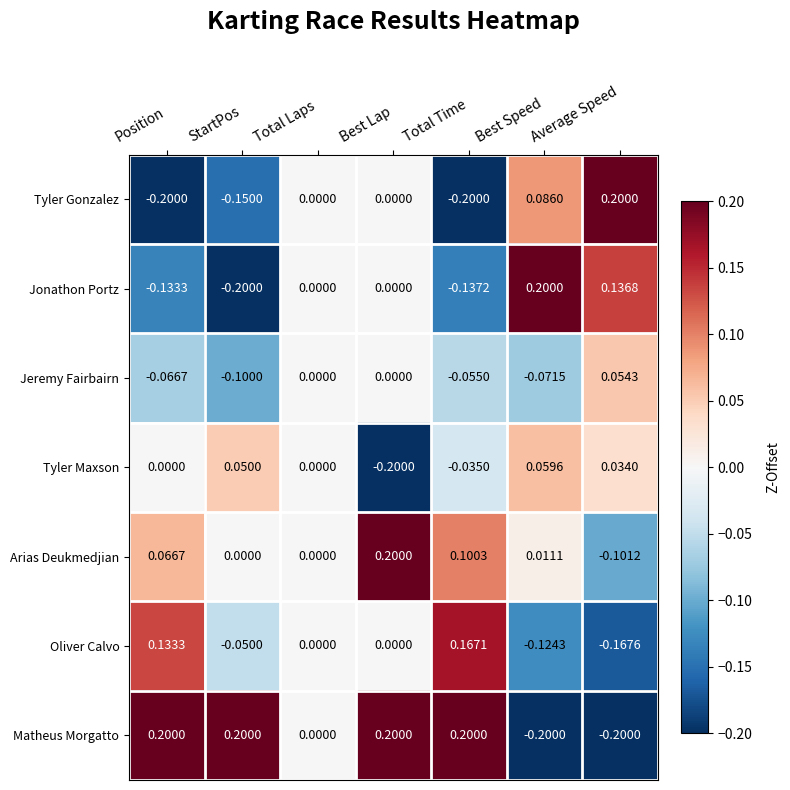

At which label does Jeremy Fairbairn reach its peak?

Average Speed